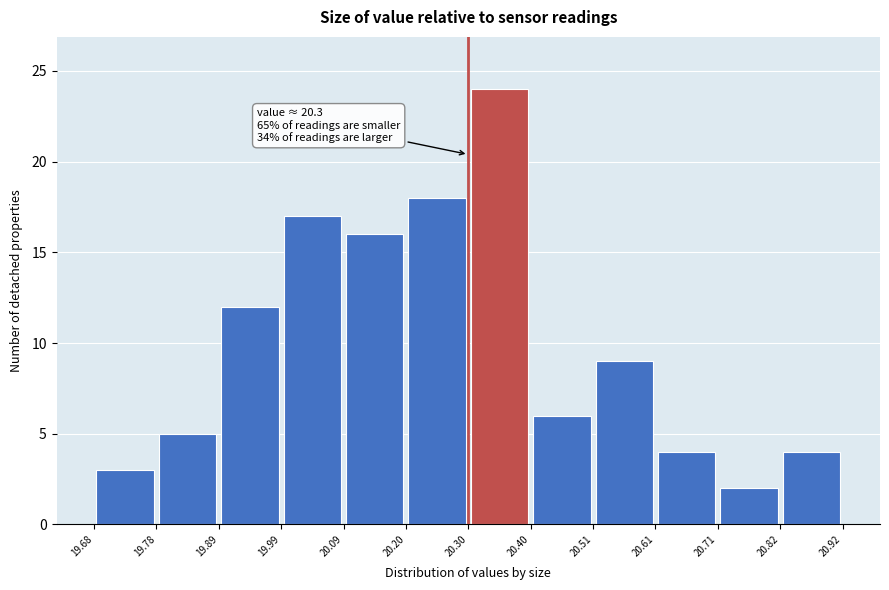

Which range on the x-axis has the tallest bar?

20.30 to 20.40